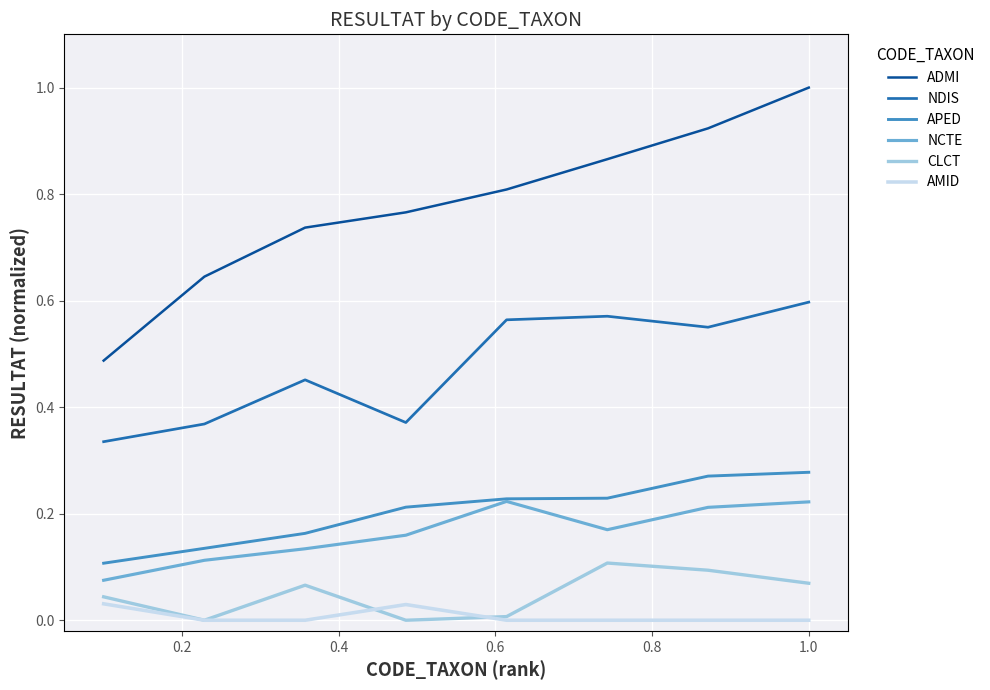

Rank the series by their maximum value, from lowest to highest.

AMID, CLCT, NCTE, APED, NDIS, ADMI